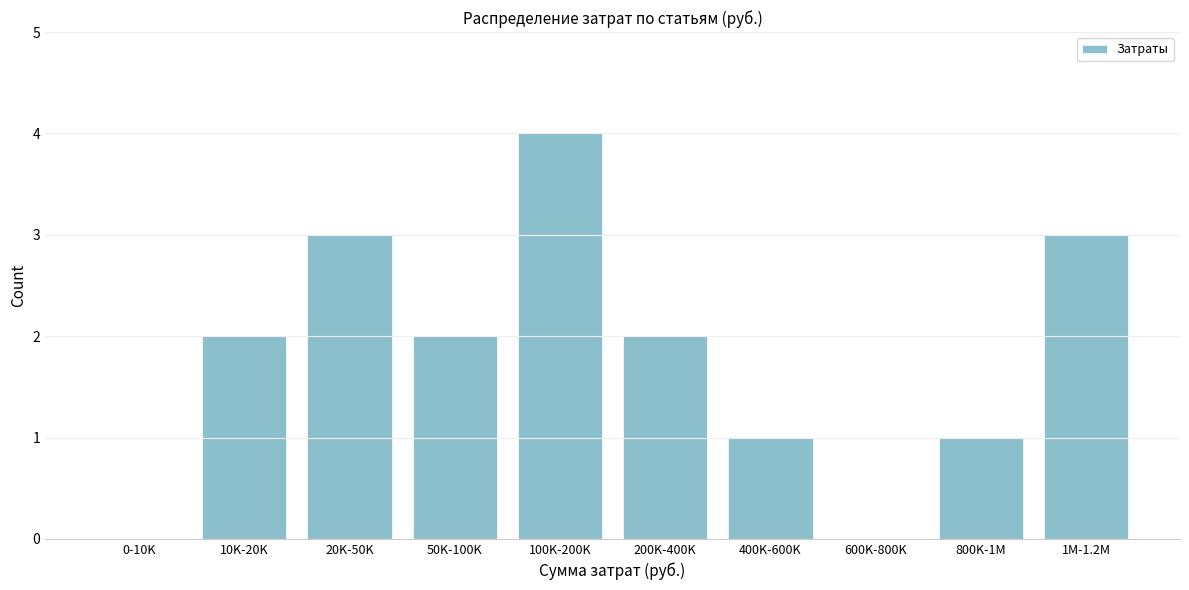

Reading right to left, what are all the values shown in this chart?

1M-1.2M=3	800K-1M=1	600K-800K=0	400K-600K=1	200K-400K=2	100K-200K=4	50K-100K=2	20K-50K=3	10K-20K=2	0-10K=0